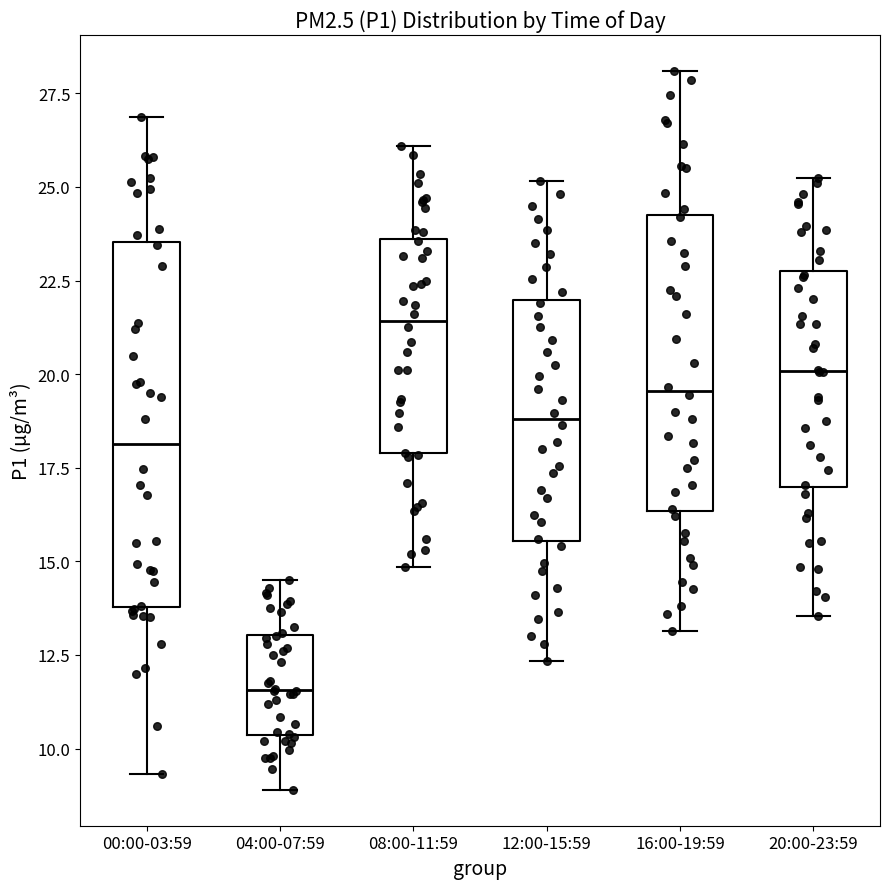

Which box has the highest median line?

08:00-11:59